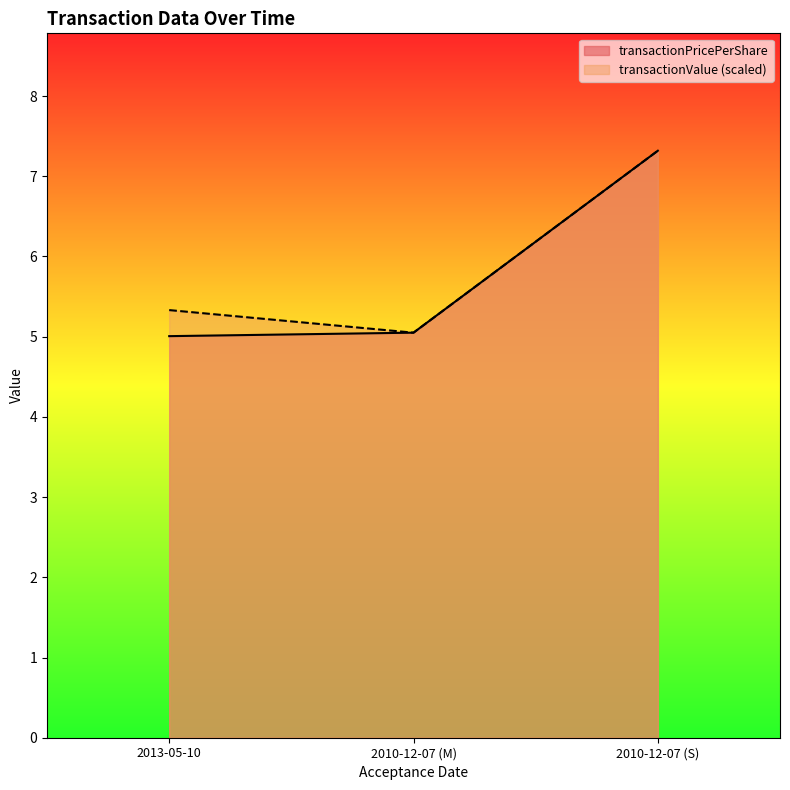

Reading left to right, extract all data points from this chart.

transactionPricePerShare: 5.0	5.0	7.3
transactionValue: 5.3	5.1	7.3